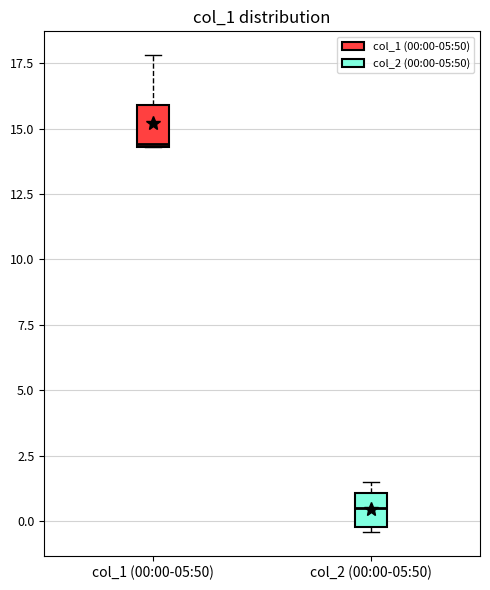

Reading left to right, read every box against the y-axis: the position of its median line, the range the box covers, and the ends of its whiskers. The values are not printed on the chart, so give them approximately, as read against the axis.

col_1 (00:00-05:50): median 14.5, box 14.5 to 16.0, whiskers 14.5 to 18.0
col_2 (00:00-05:50): median 0.5, box 0.0 to 1.0, whiskers -0.5 to 1.5